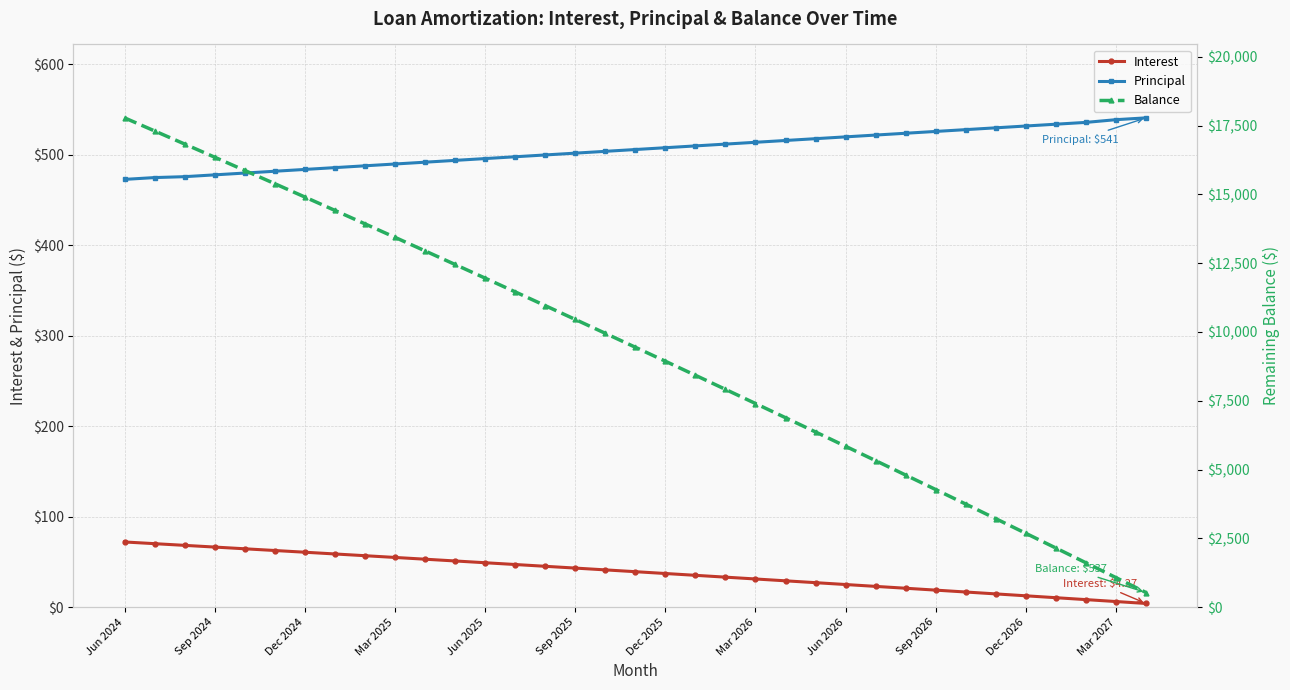

What is the lowest value of the Principal series?

473.0